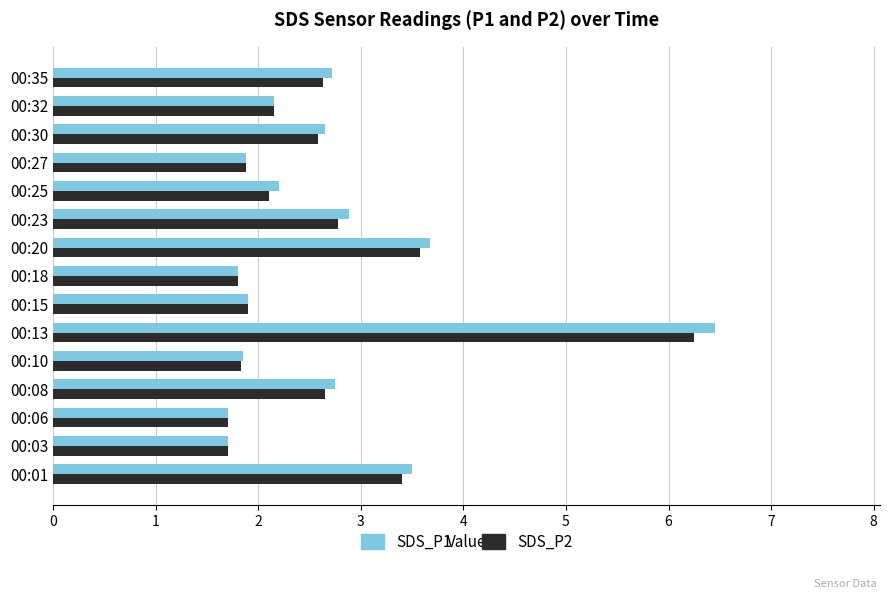

Which series has the largest range (max minus min)?

SDS_P1